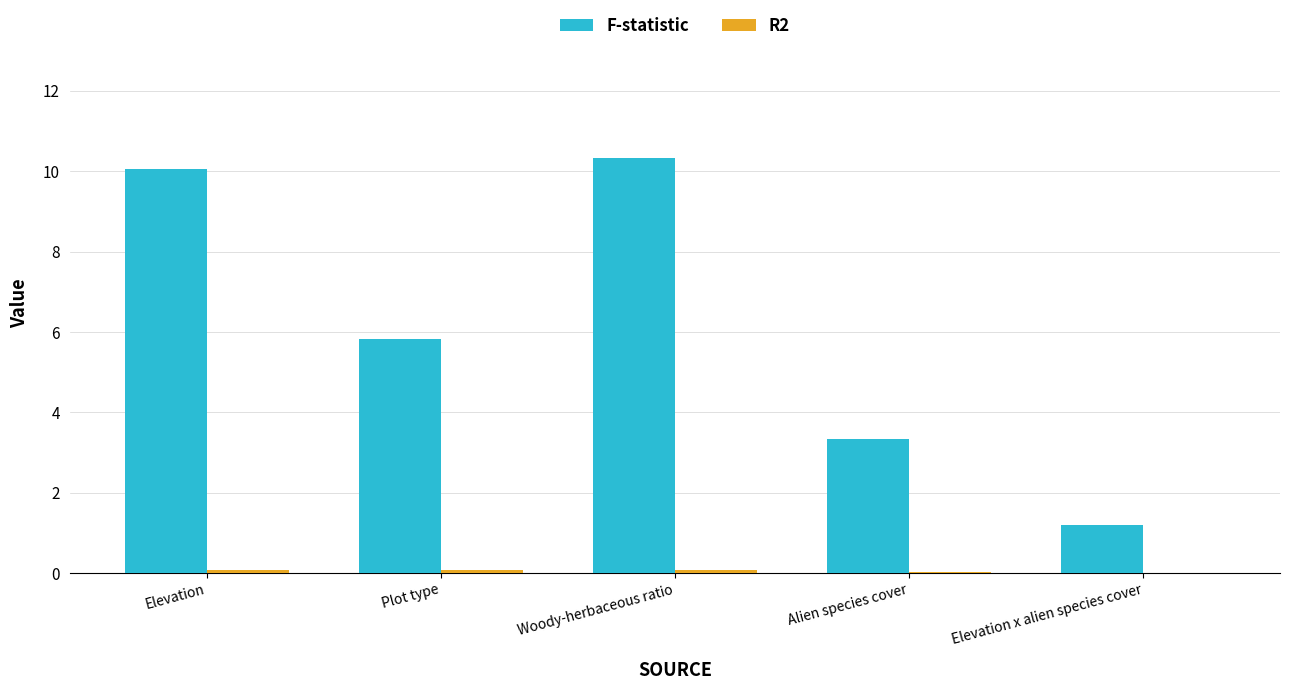

The F-statistic series shows 8.9 at Plot type. True or false?

False